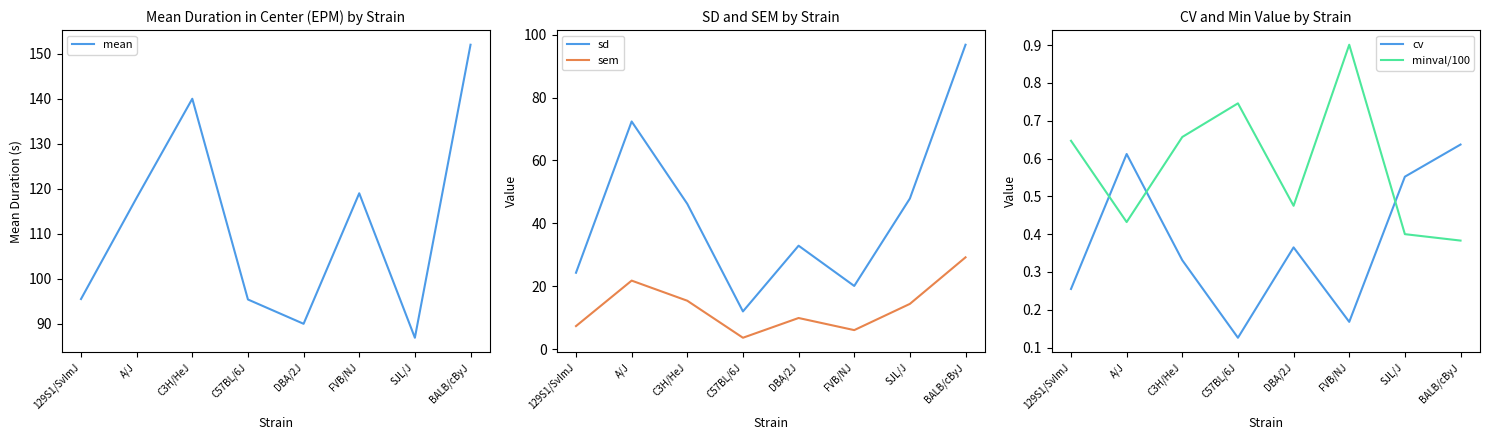

True or false: sd and cv cross at least once.

False